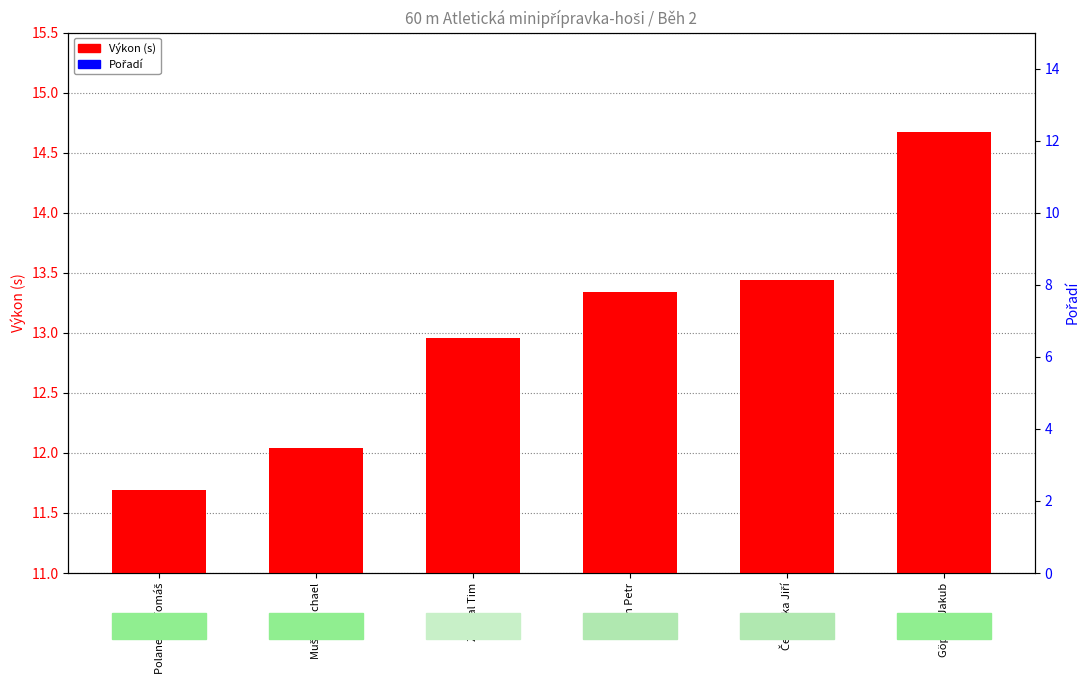

What is the difference between the highest and lowest values at Polanecký Tomáš?

0.6